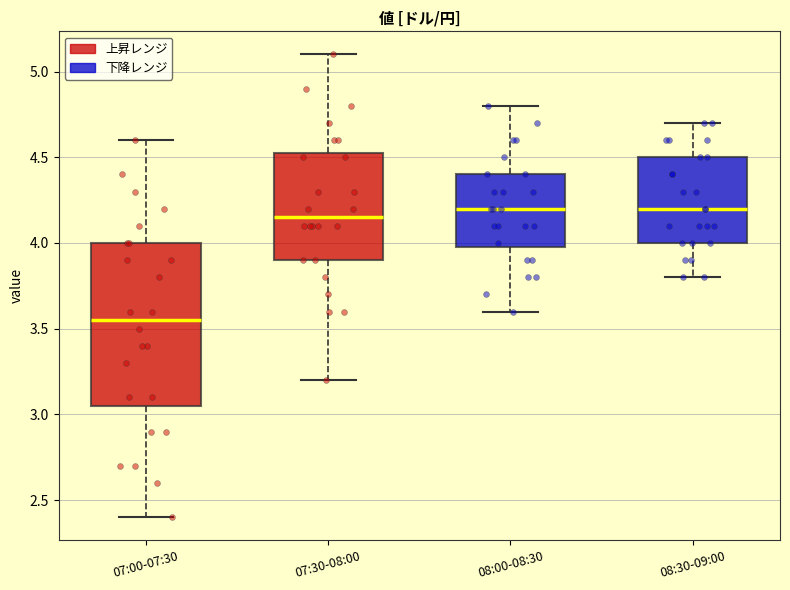

Reading left to right, transcribe this box plot: for each box, give where its median line is, the range the box spans, and where its two whiskers end, as read against the y-axis. The values are not printed on the chart, so give them approximately, as read against the axis.

07:00-07:30: median 3.55, box 3.05 to 4.00, whiskers 2.40 to 4.60
07:30-08:00: median 4.15, box 3.90 to 4.55, whiskers 3.20 to 5.10
08:00-08:30: median 4.20, box 4.00 to 4.40, whiskers 3.60 to 4.80
08:30-09:00: median 4.20, box 4.00 to 4.50, whiskers 3.80 to 4.70